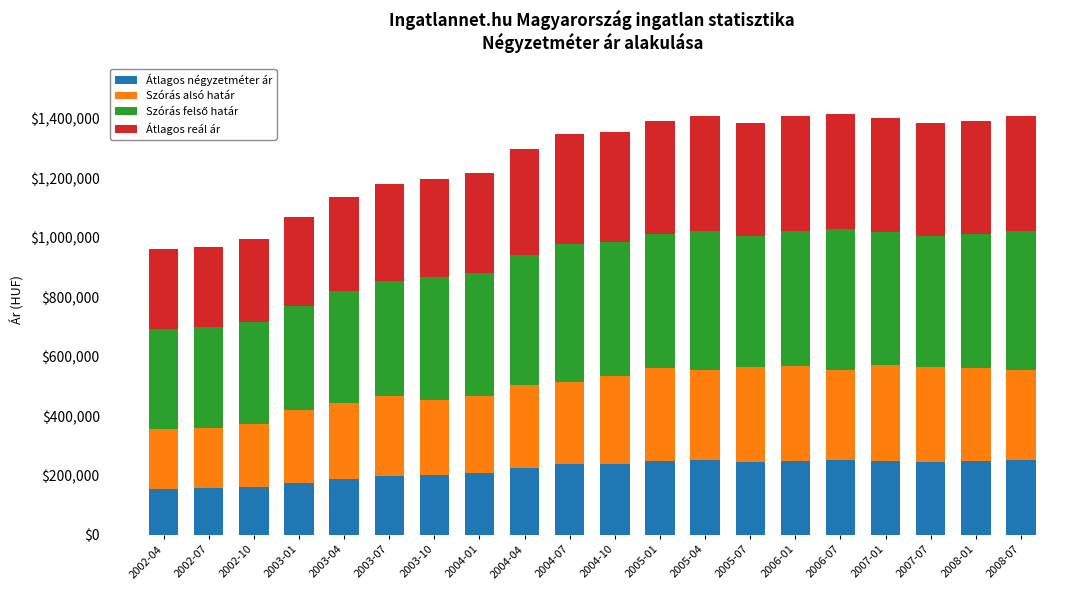

The value of Átlagos négyzetméter ár at 2008-01 is 50221. True or false?

False